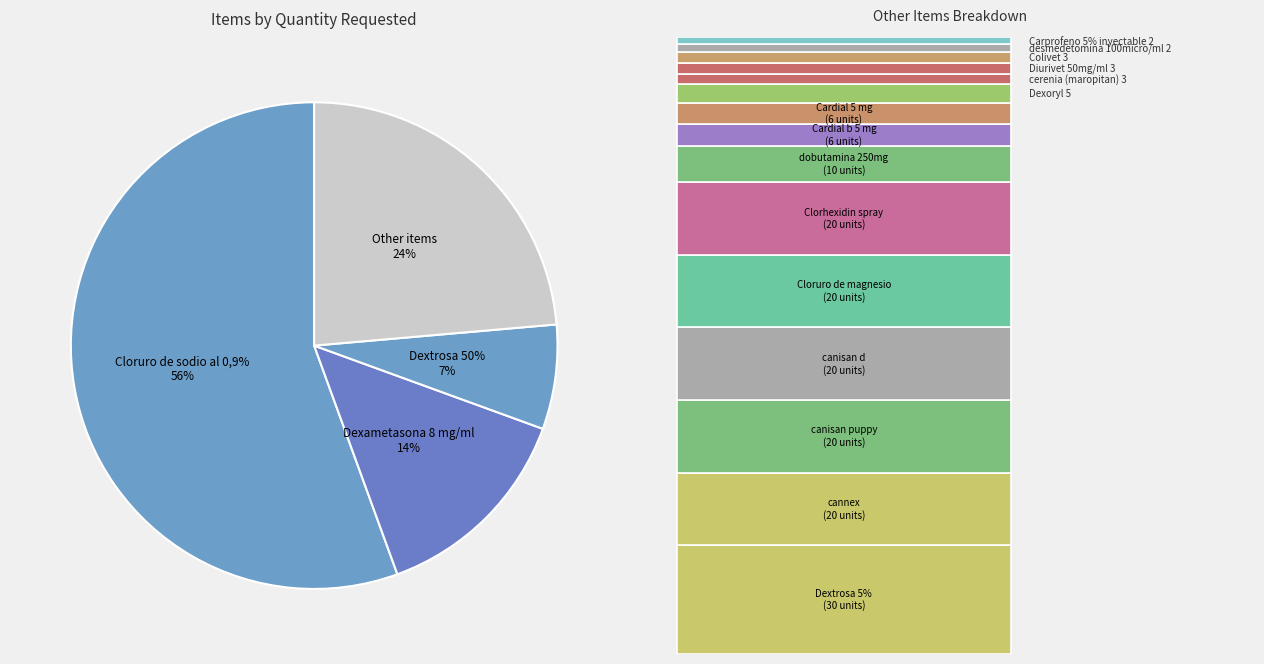

Does Diurivet 50mg/ml represent more than half of the total?

No